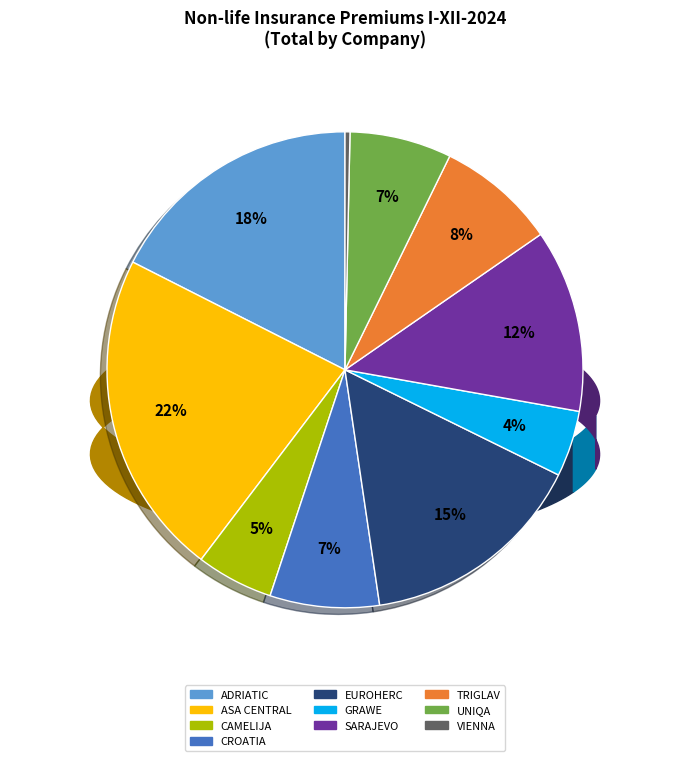

Do CROATIA and EUROHERC together represent more than half of the pie?

No